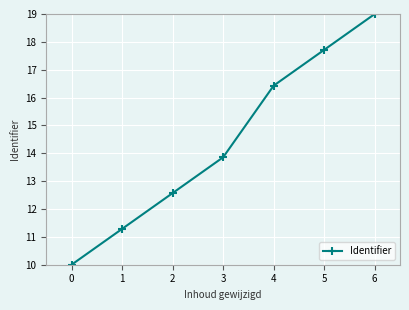

What is the average value?

14.4